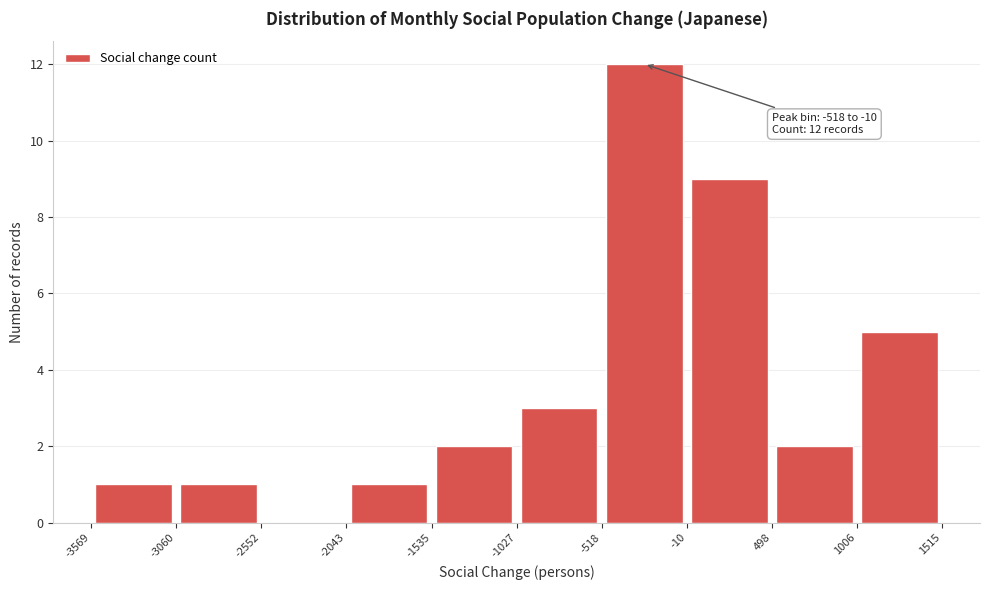

Over which range of the x-axis is the bar tallest?

-518 to -10